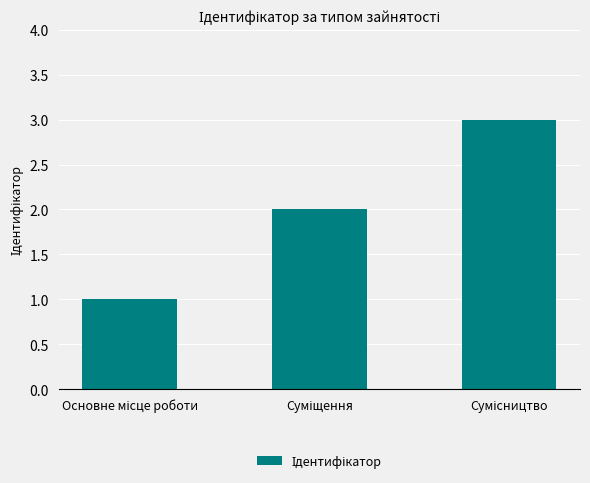

How many series are shown in this chart?

1